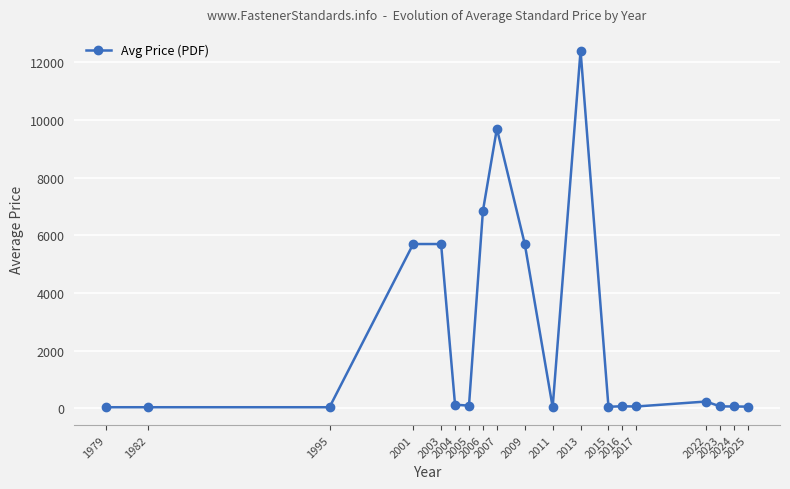

How many categories are shown in the chart?

19